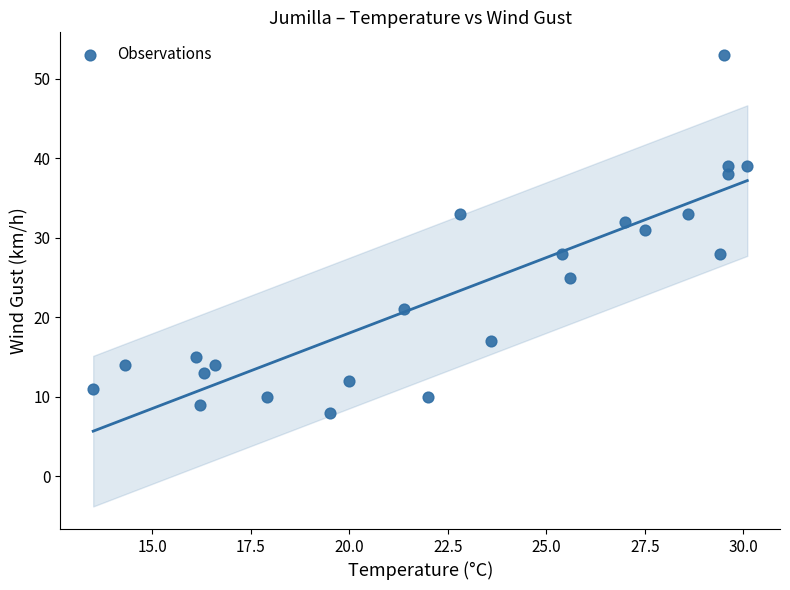

What is the range of Y values (max minus min)?

45